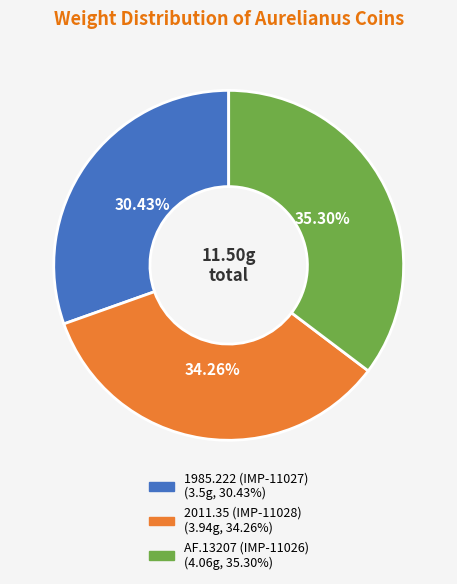

Combined, what portion of the pie is 2011.35 (IMP-11028) and AF.13207 (IMP-11026)?

69.6%